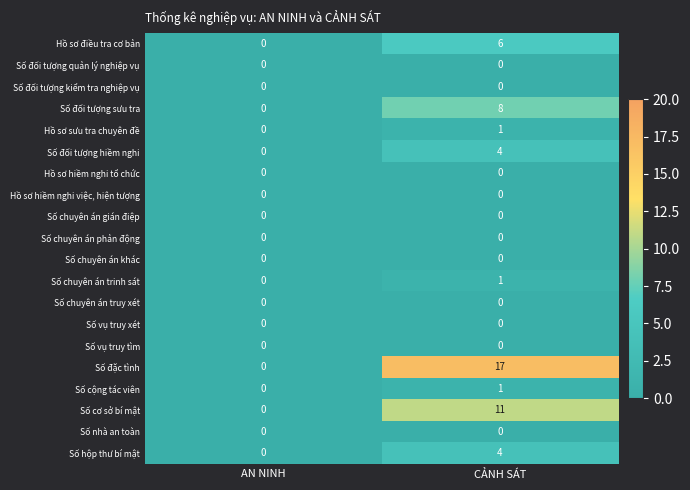

What is the difference between the highest and lowest values at CẢNH SÁT?

17